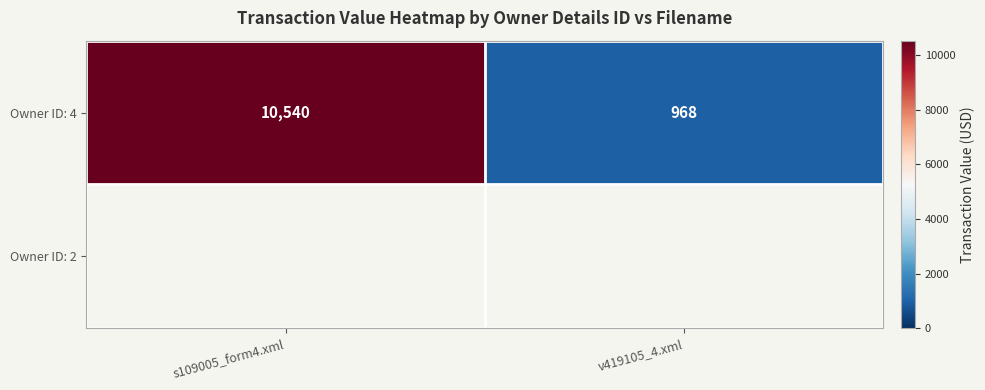

True or false: the data shows 968 at v419105_4.xml.

True